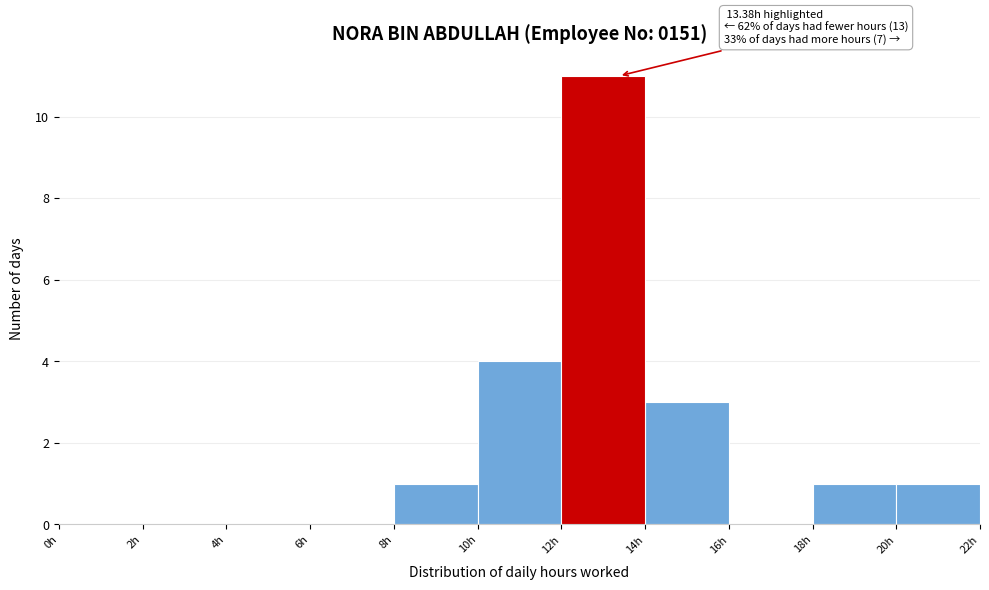

Over which range of the x-axis is the bar tallest?

12 to 14